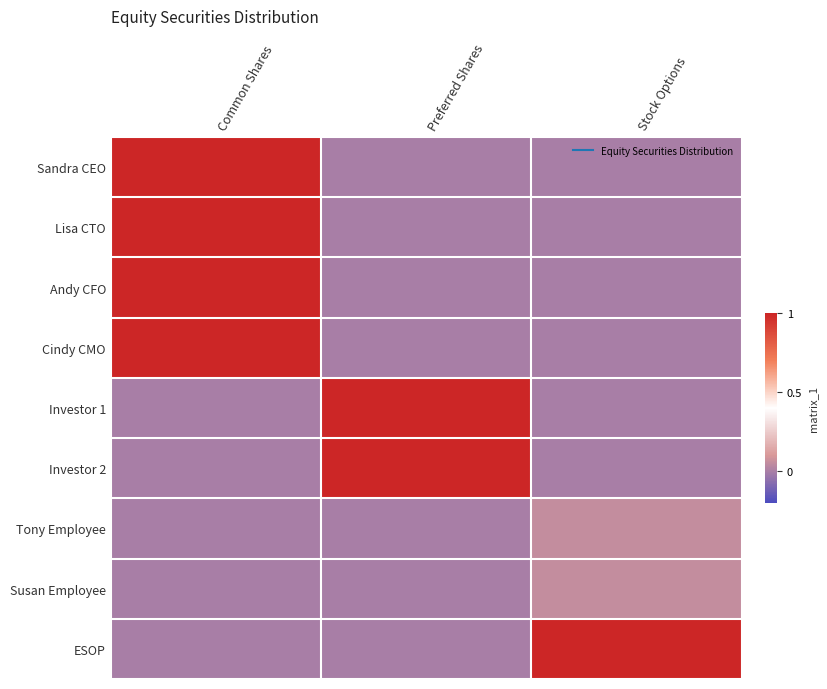

Rank the series by their maximum value, from highest to lowest.

Sandra CEO, Lisa CTO, Andy CFO, Cindy CMO, Investor 1, Investor 2, ESOP, Tony Employee, Susan Employee